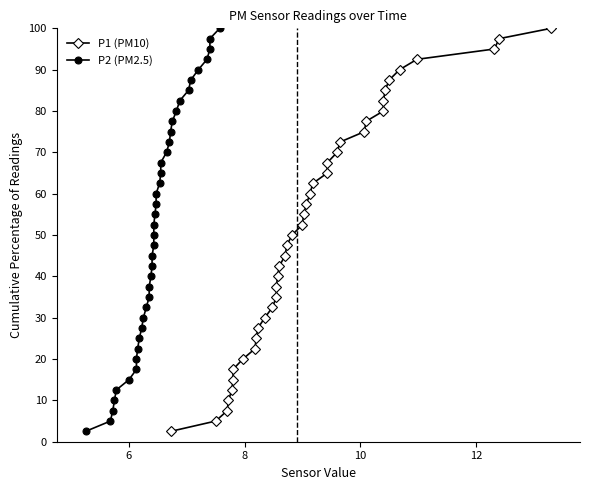

True or false: P2 (PM2.5) has more than 0 points higher than both neighbors.

False